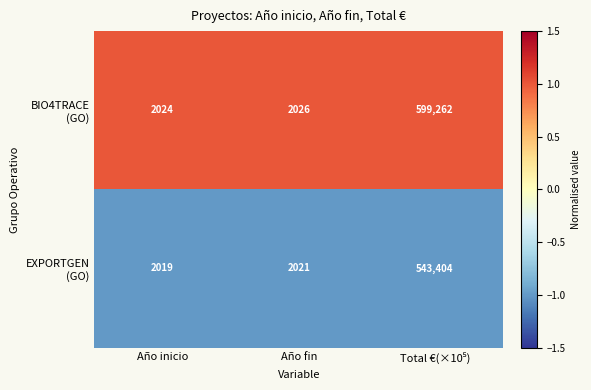

What is the spread (max minus min) of values at Año inicio?

5